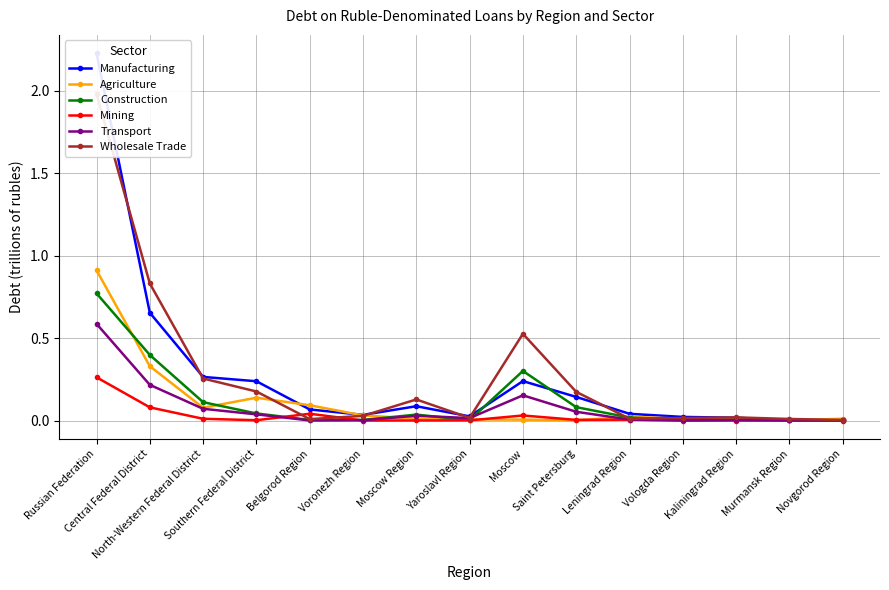

In Manufacturing, how many points are higher than both neighbors (excluding endpoints)?

2